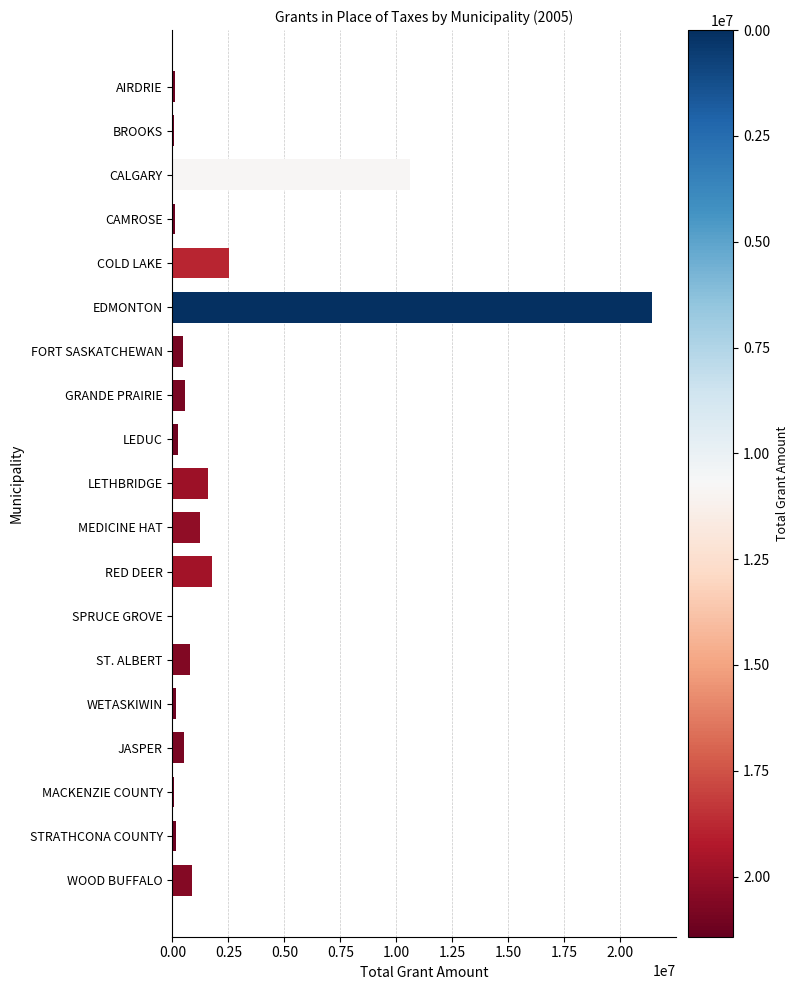

Which has a higher value, GRANDE PRAIRIE or CAMROSE?

GRANDE PRAIRIE